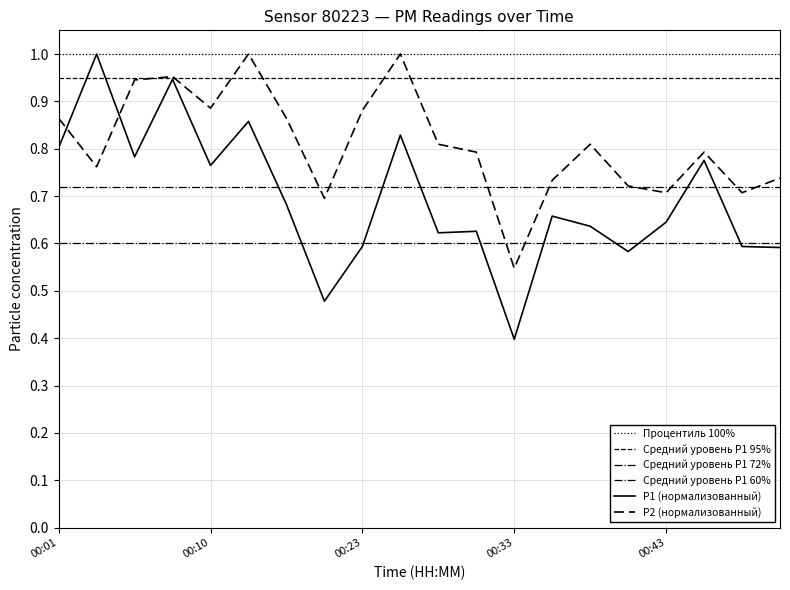

Where is P1 nearest to the value 0?

00:33